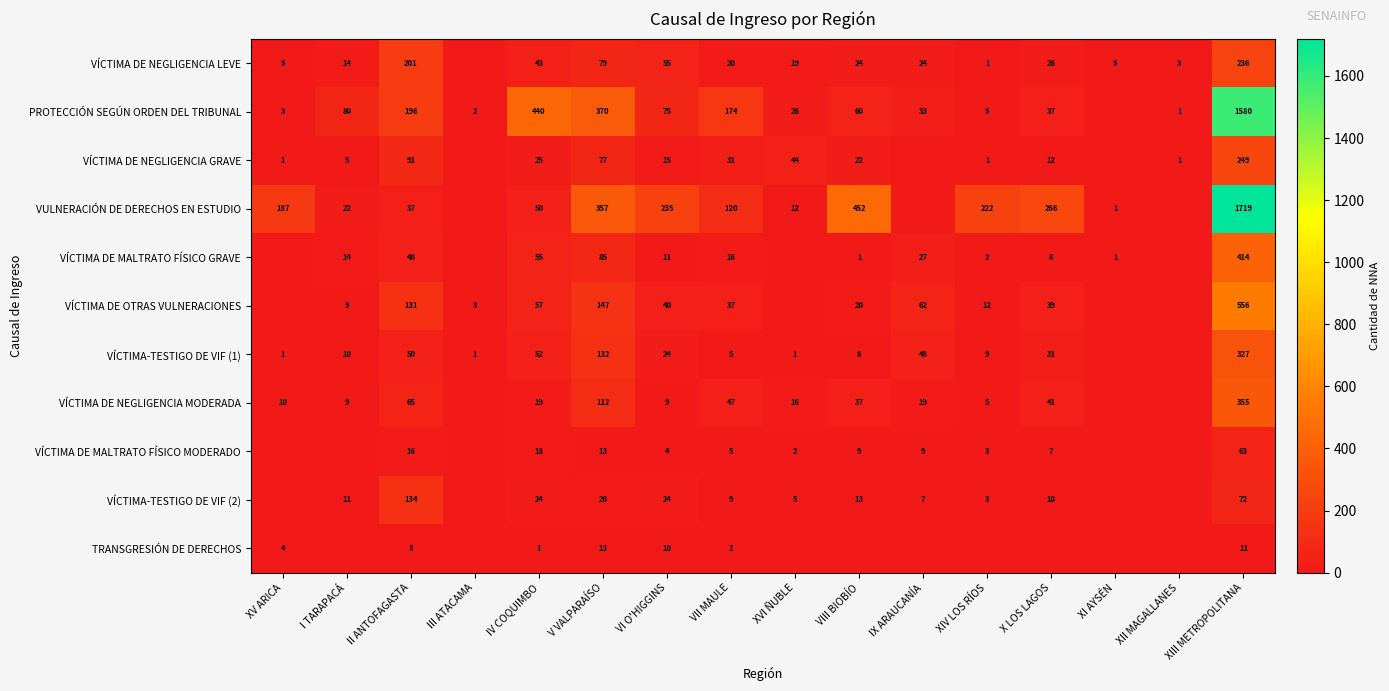

The value of VÍCTIMA DE MALTRATO FÍSICO GRAVE at V VALPARAÍSO is 47. True or false?

False